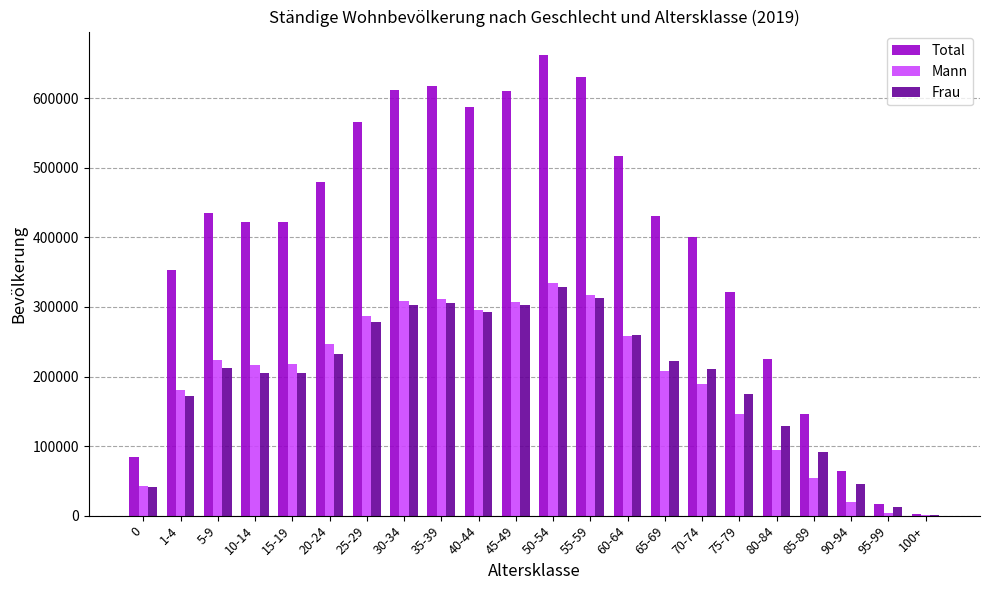

Which series has the largest total across all categories?

Total